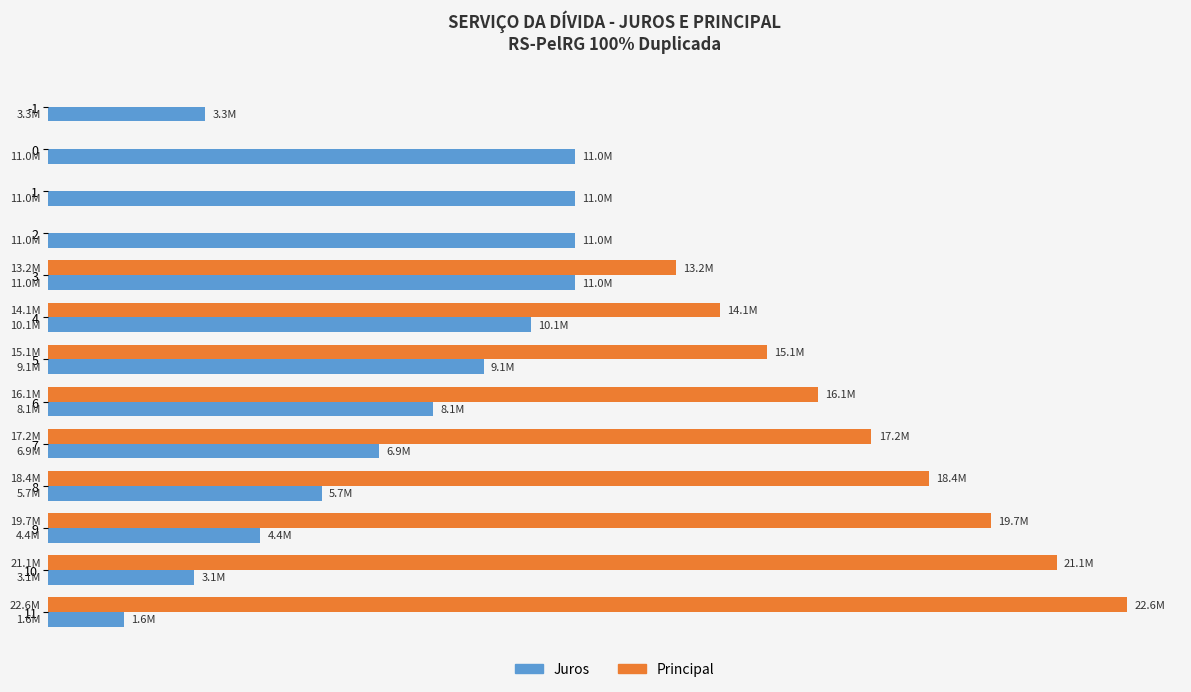

What are all the series names shown in the legend?

Juros, Principal